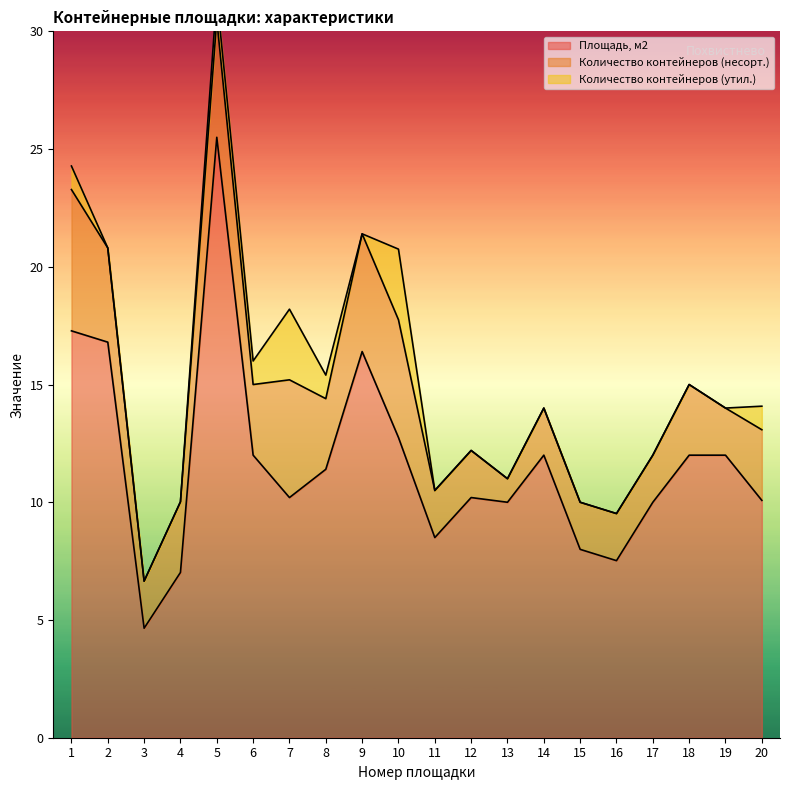

List the labels in order of Количество контейнеров (несорт.) value, largest first.

1, 5, 7, 9, 10, 2, 4, 6, 8, 18, 20, 3, 11, 12, 14, 15, 16, 17, 19, 13